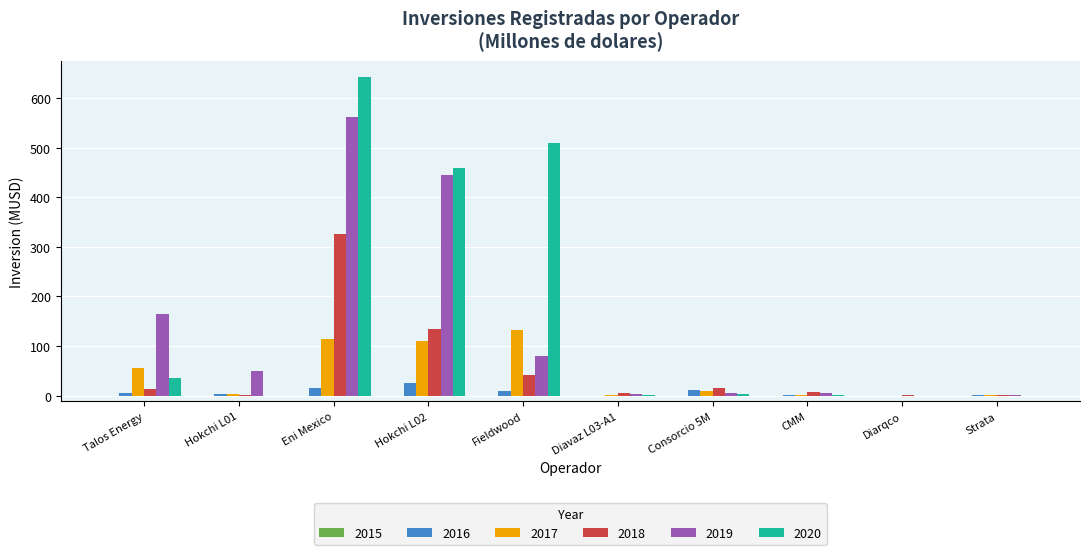

Which series has the largest total across all categories?

2020